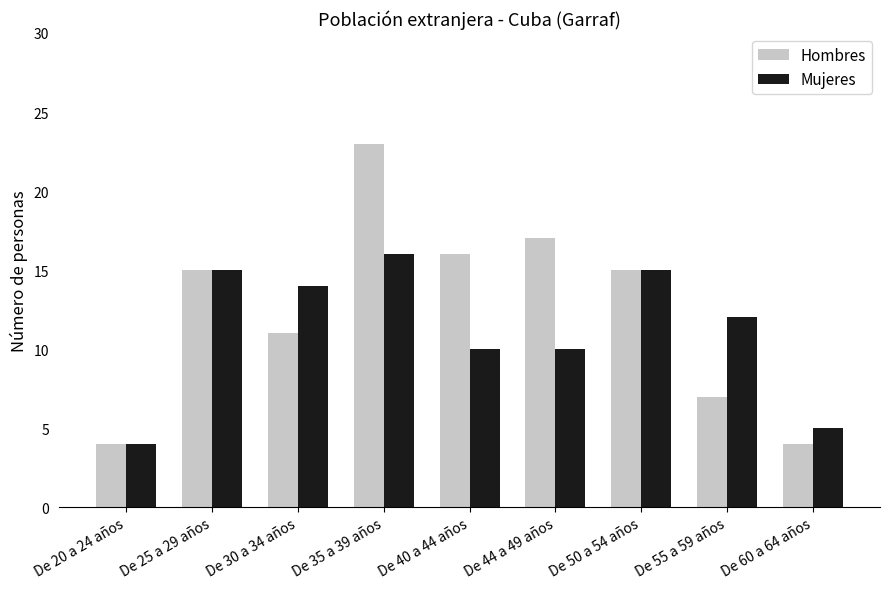

How many data points does each series have?

9